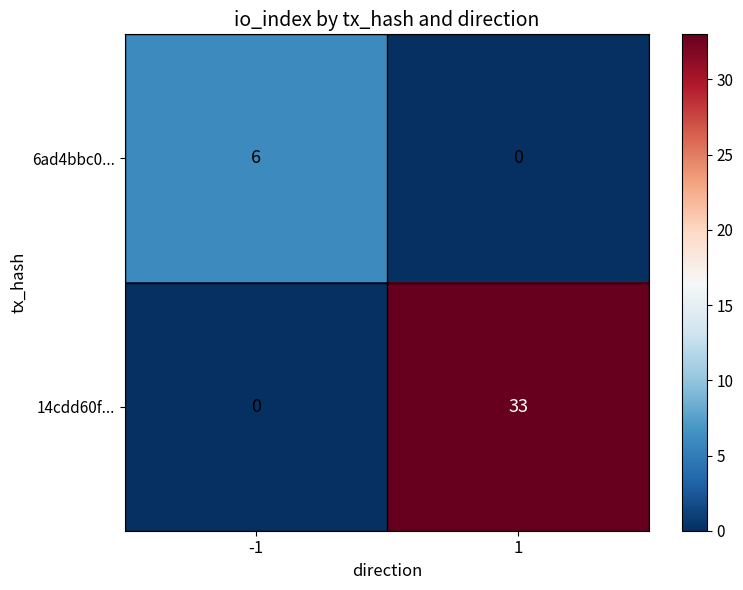

How many 14cdd60f... values are between 0 and 33?

2